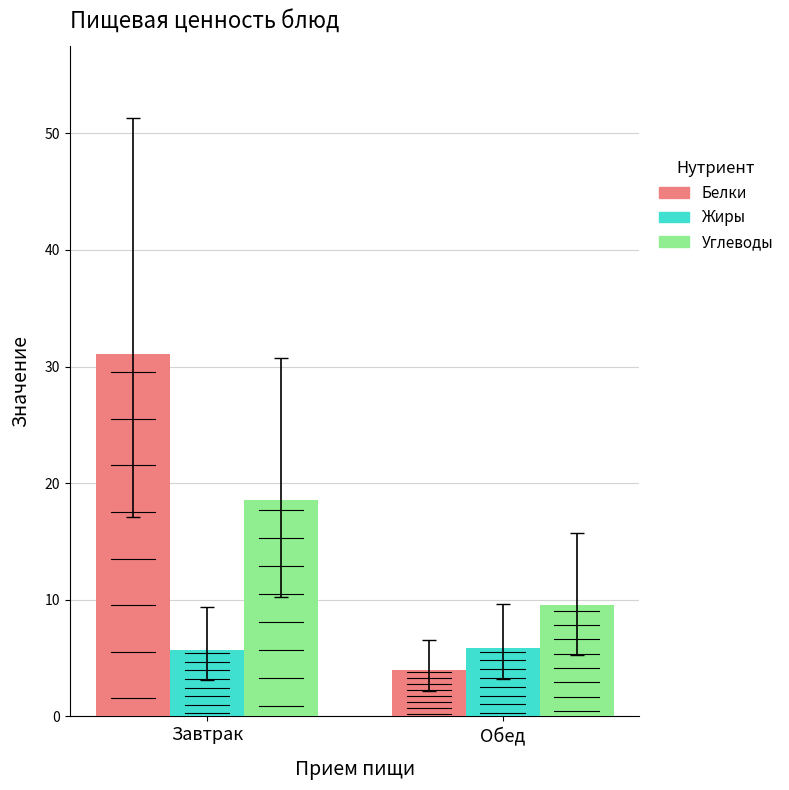

How many values in the Белки series exceed 31?

1